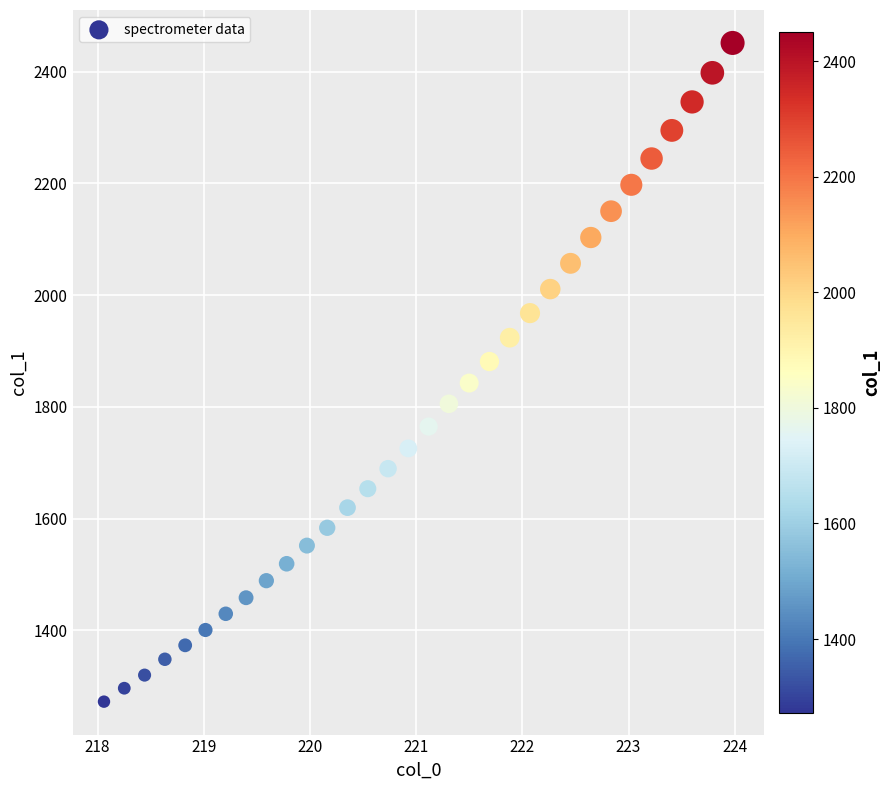

What is the range of X values (max minus min)?

5.9